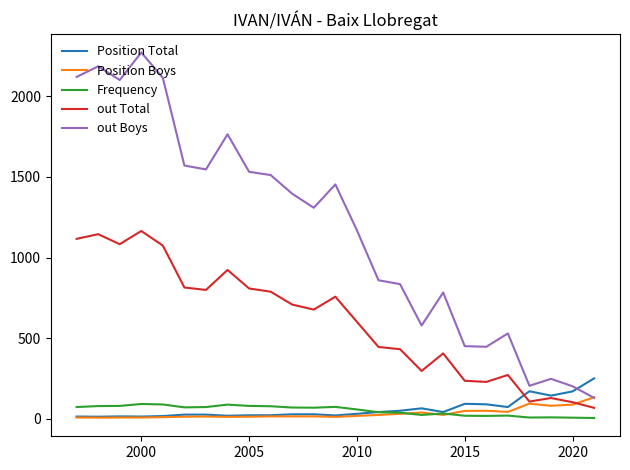

True or false: out Total and Position Boys intersect in this chart.

True